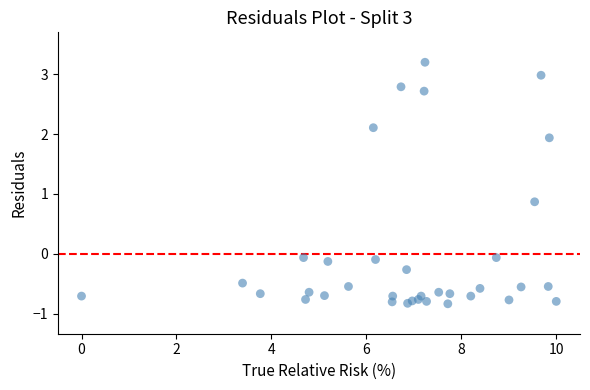

What Y value in the scatter plot is closest to 1?

0.9